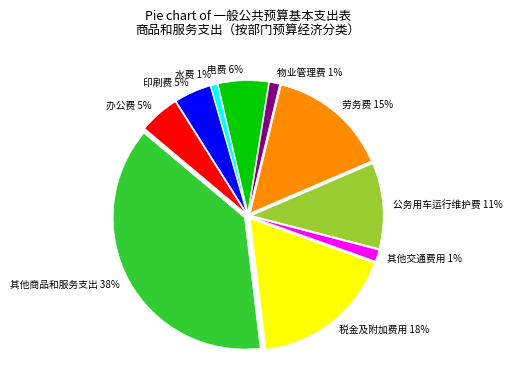

To the nearest percent, what is the average slice percentage?

10%